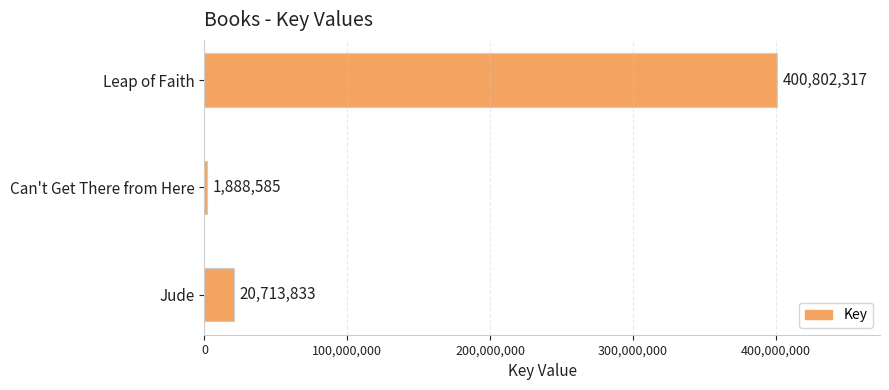

Does the chart contain any negative values?

No